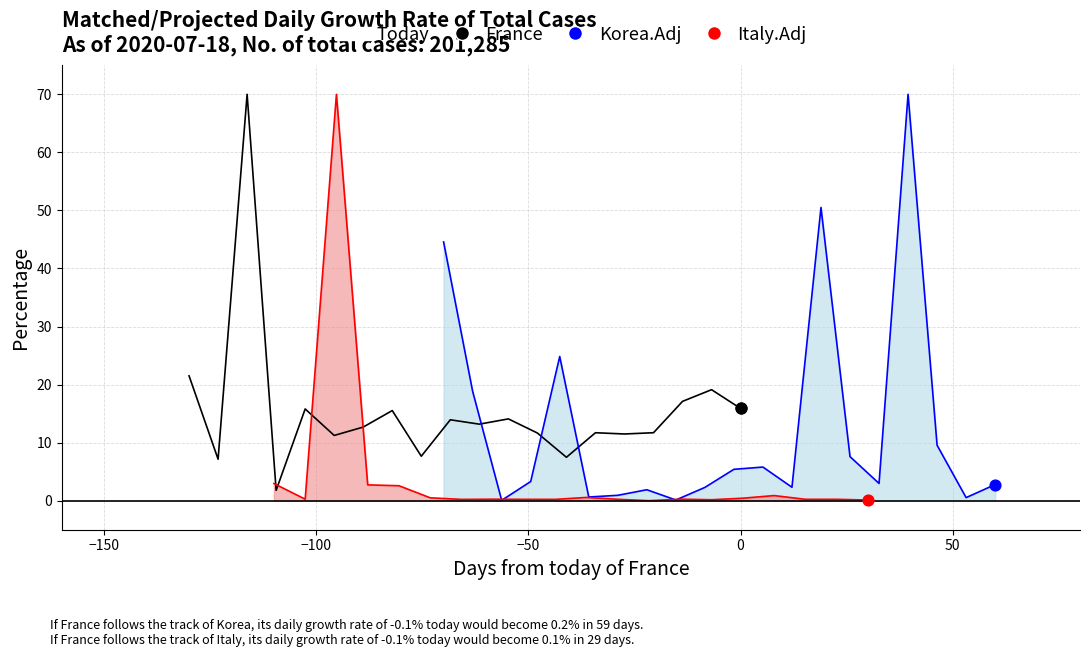

Which series contains the lowest Y value?

Italy.Adj